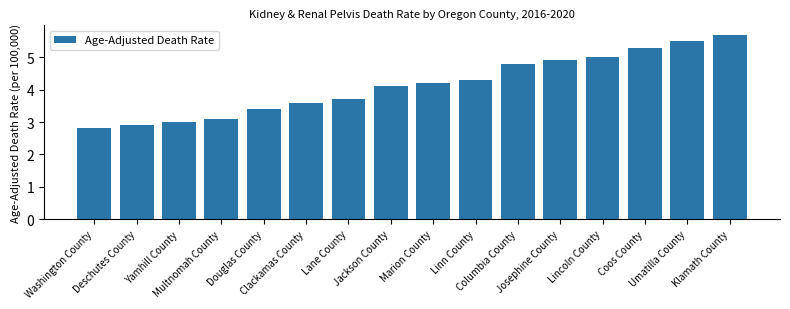

What is the maximum value shown in the chart?

5.7